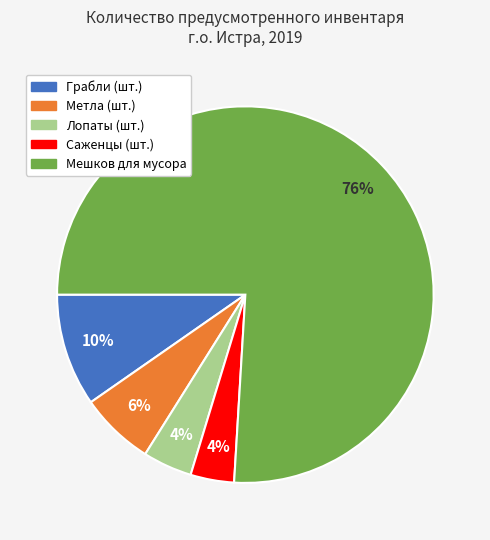

True or false: Лопаты (шт.) accounts for 4% of the total.

True